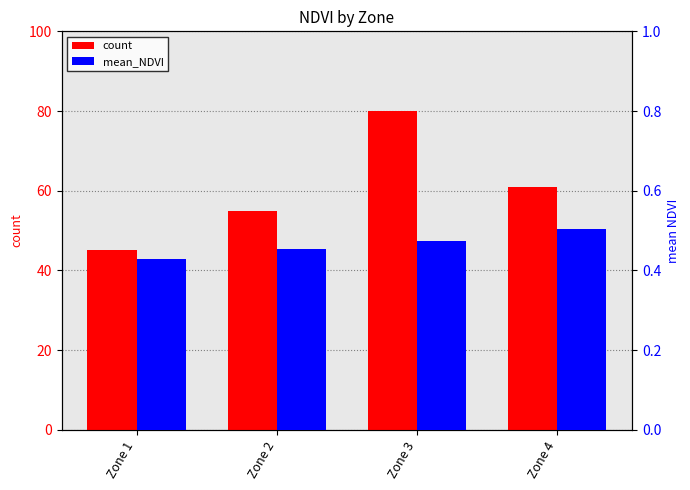

At which label is count closest to 62?

Zone 4